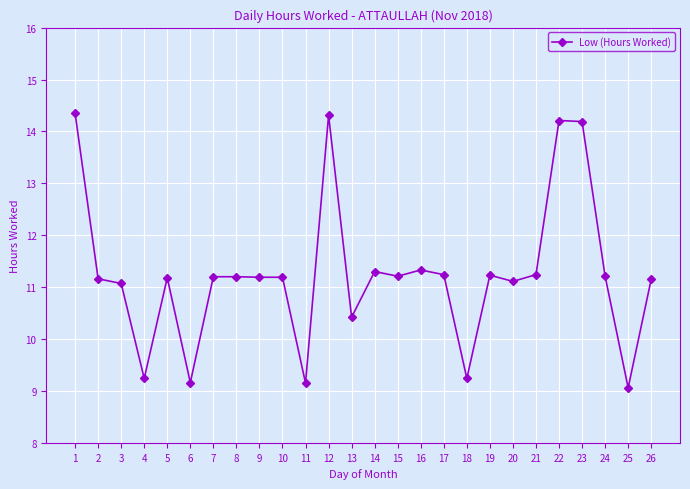

Approximately how many times larger is the value at 3 compared to 21?

1.0